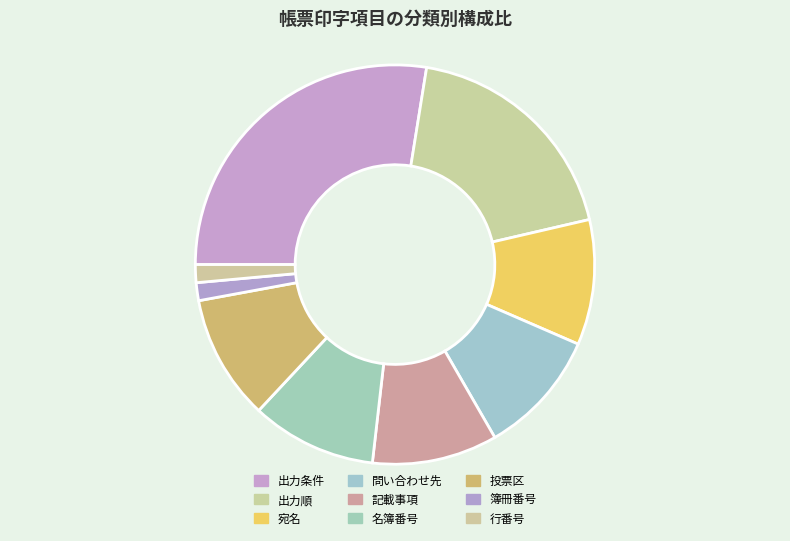

Does 行番号 account for over 50% of the chart?

No